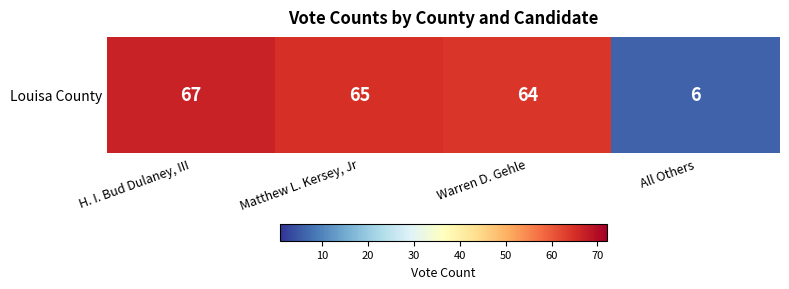

The value at All Others is 3. True or false?

False